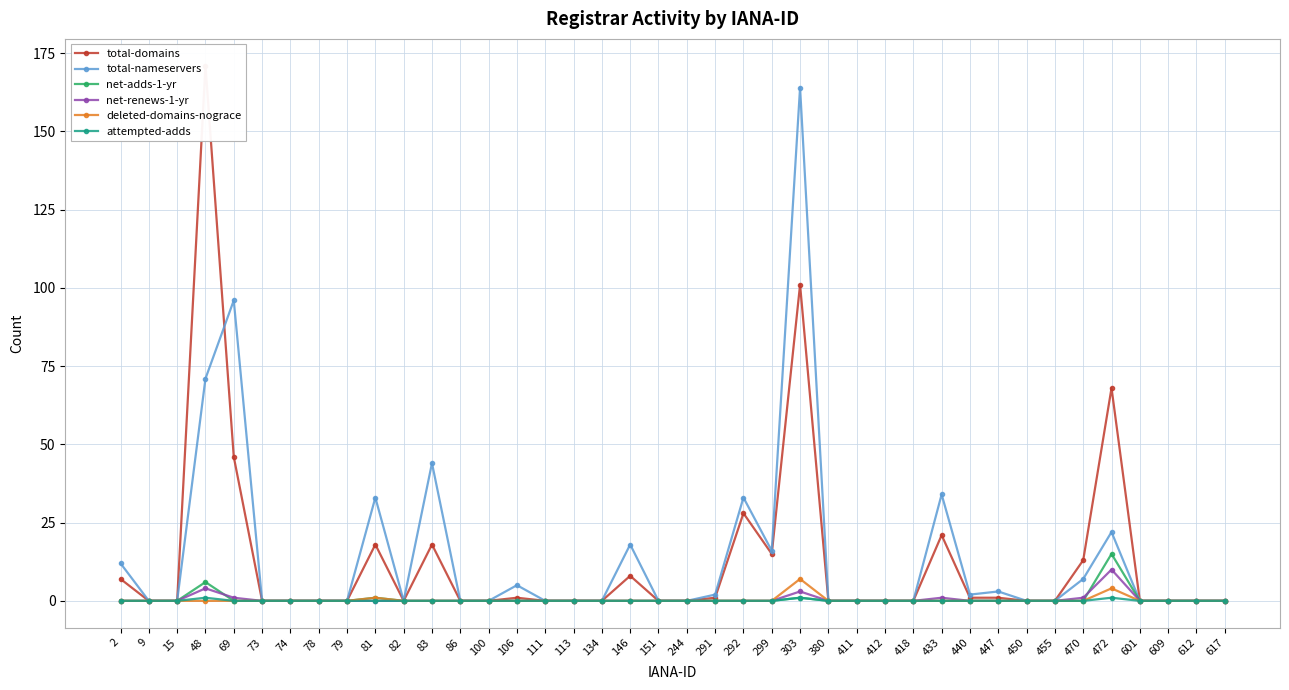

At 73, list the series in order from smallest to largest.

total-domains, total-nameservers, net-adds-1-yr, net-renews-1-yr, deleted-domains-nograce, attempted-adds